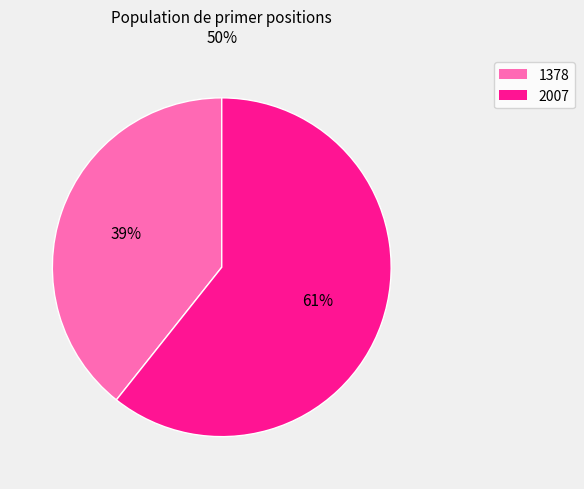

Which has a higher value, 2007 or 1378?

2007